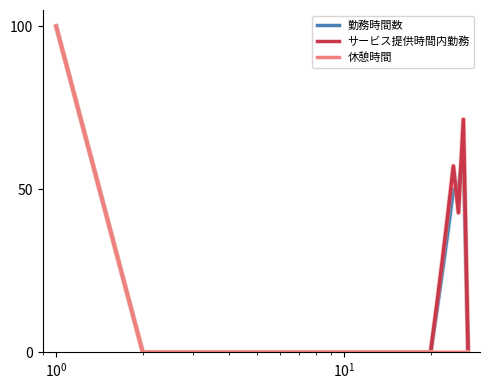

What is the maximum value for 休憩時間?

100.0